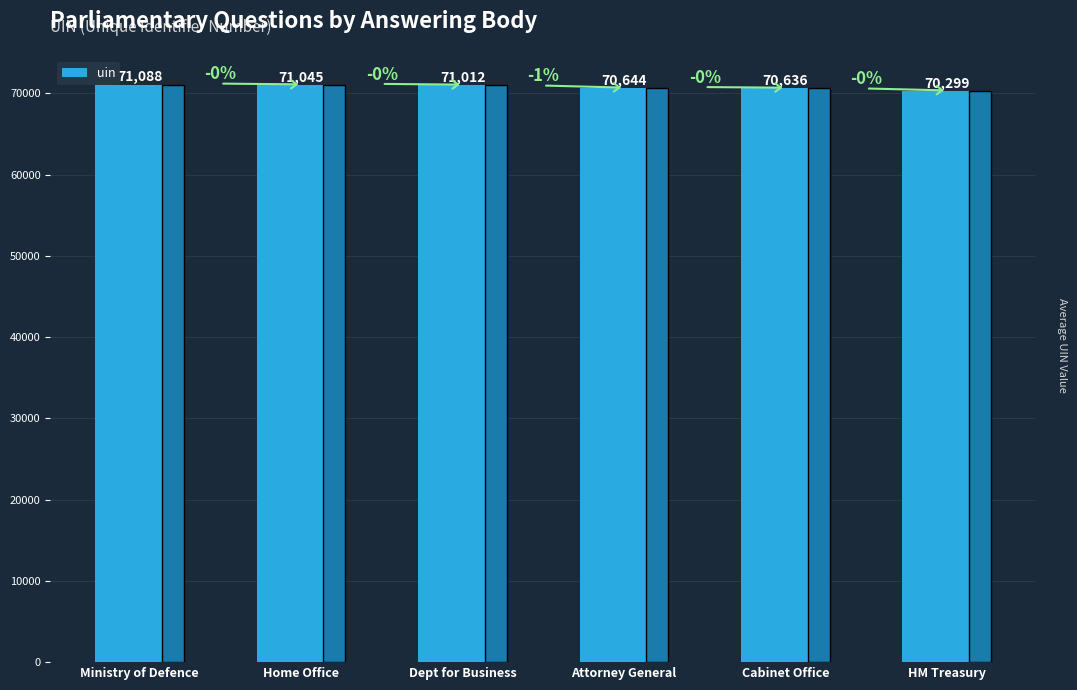

What position from the left is Home Office?

2